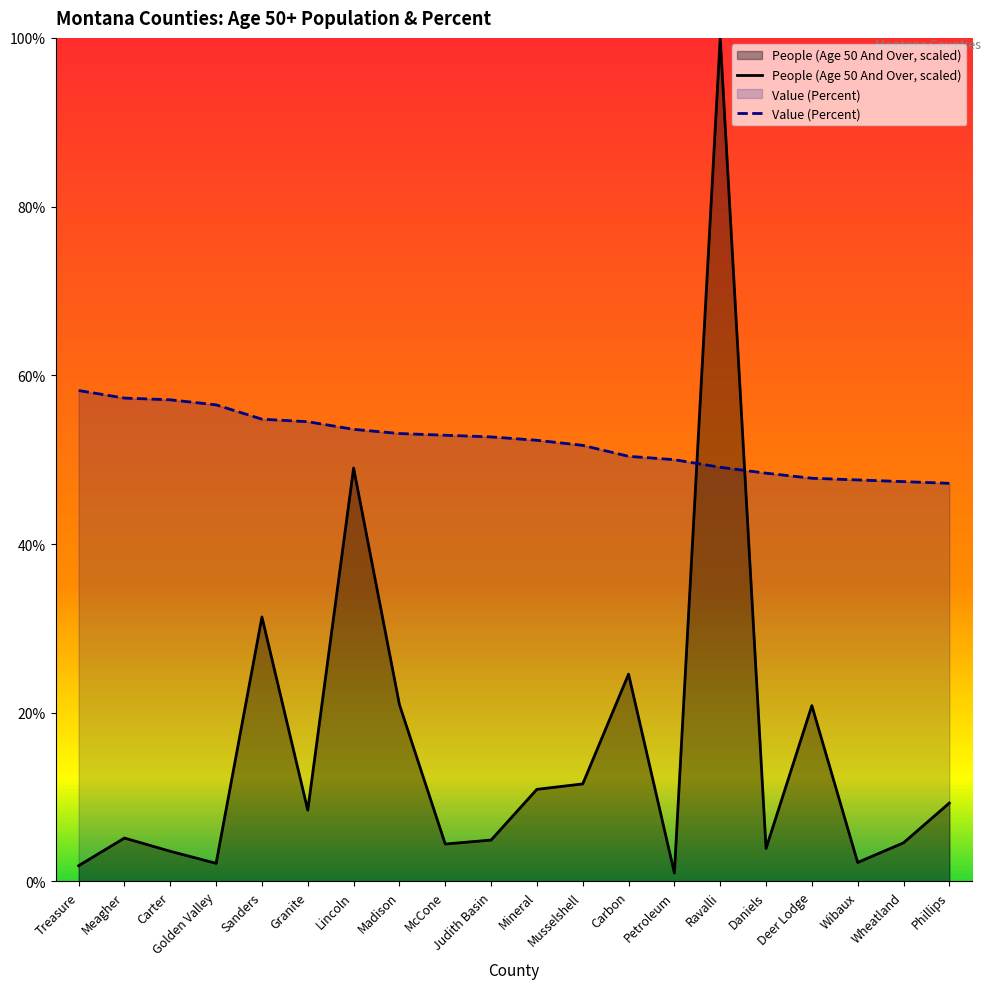

What is the smallest value displayed?

1.0